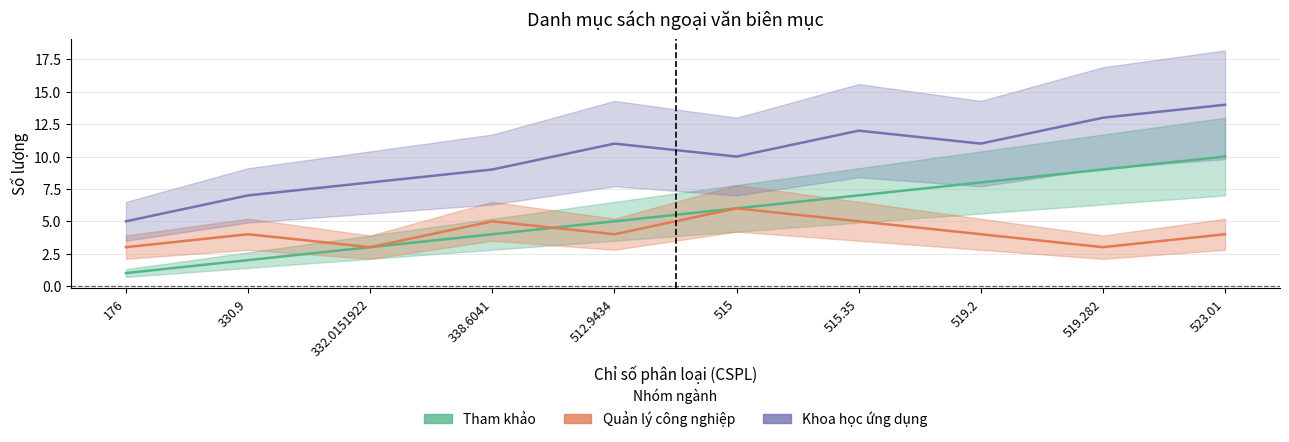

The value of Tham khảo at 515 is 8. True or false?

False